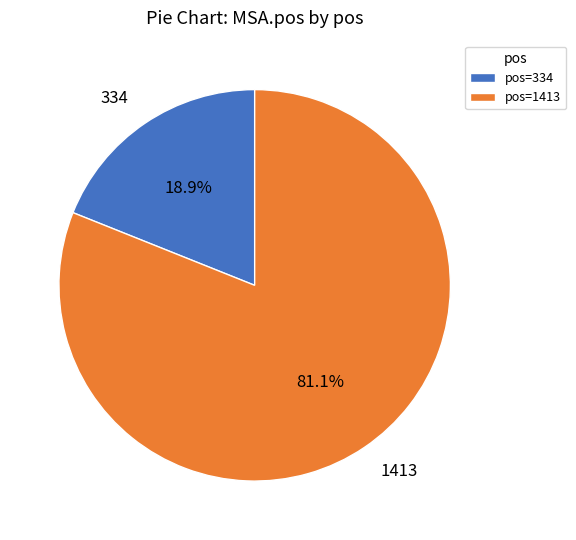

How many segments does this pie chart have?

2